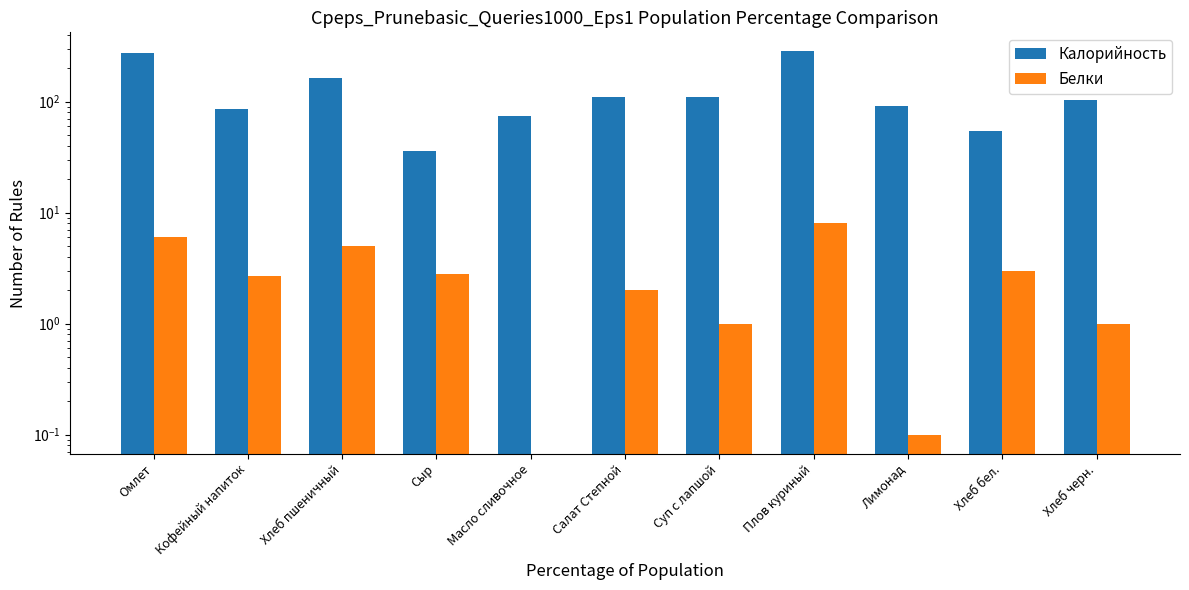

Rank the series at Суп с лапшой from lowest to highest value.

Белки, Калорийность